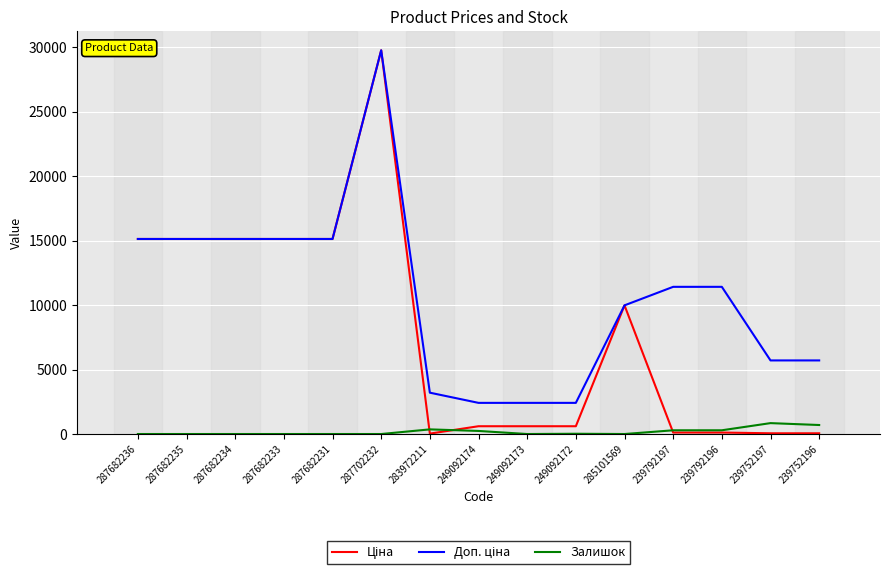

Is it true that Залишок equals 360.0 at 283972211?

True